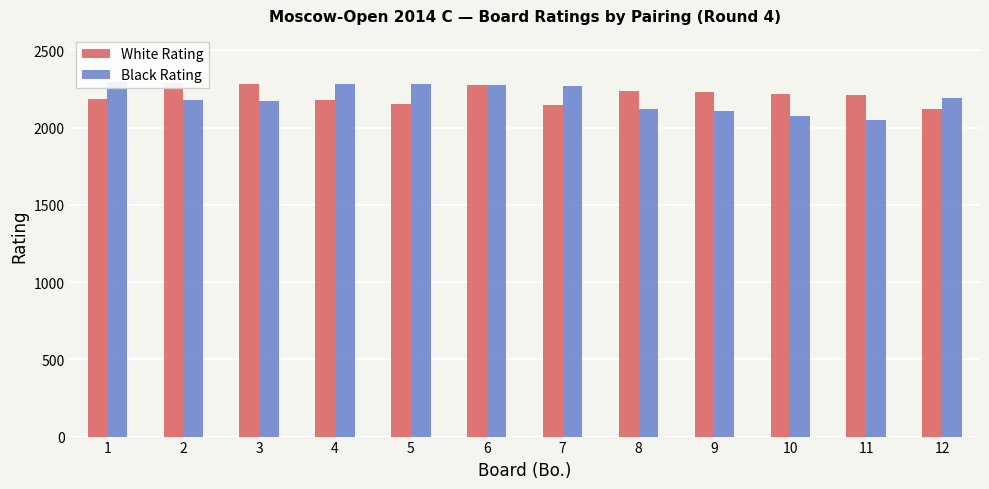

What is the difference between the White Rating values at 4 and 2?

109